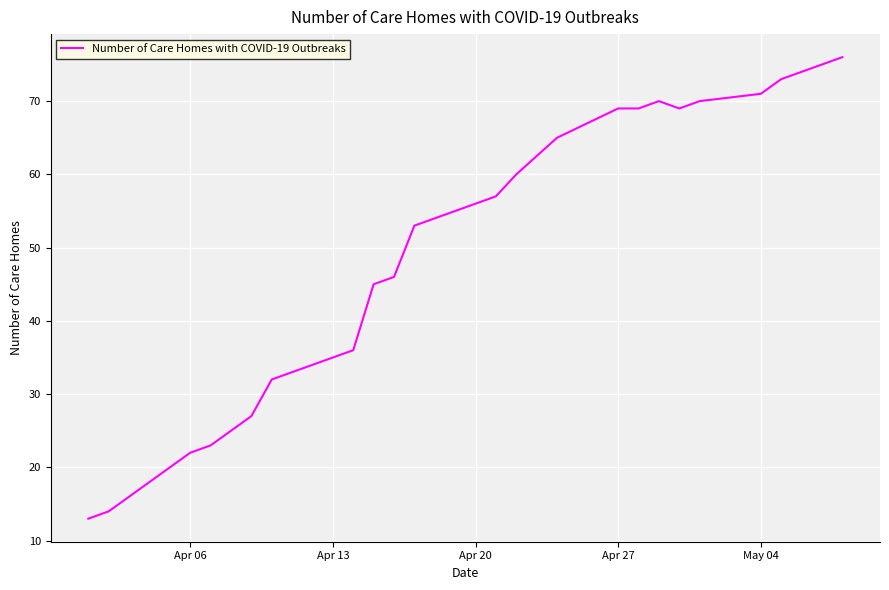

What is the greatest value displayed?

76